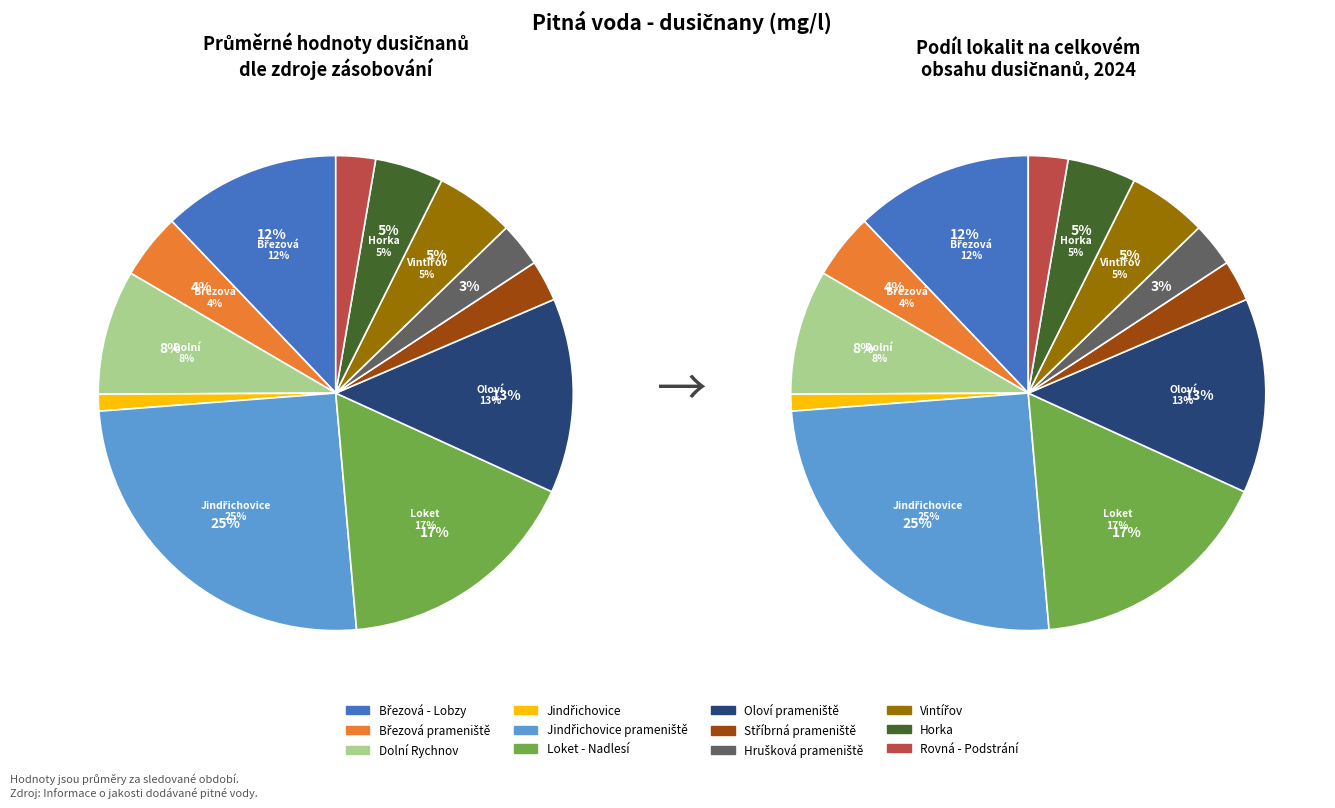

What is the change in value from Březová prameniště to Dolní Rychnov?

+3.9